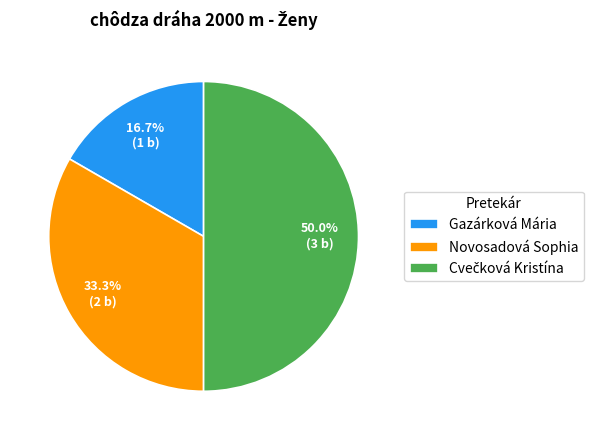

How much of the chart is everything except Gazárková Mária?

83.3%